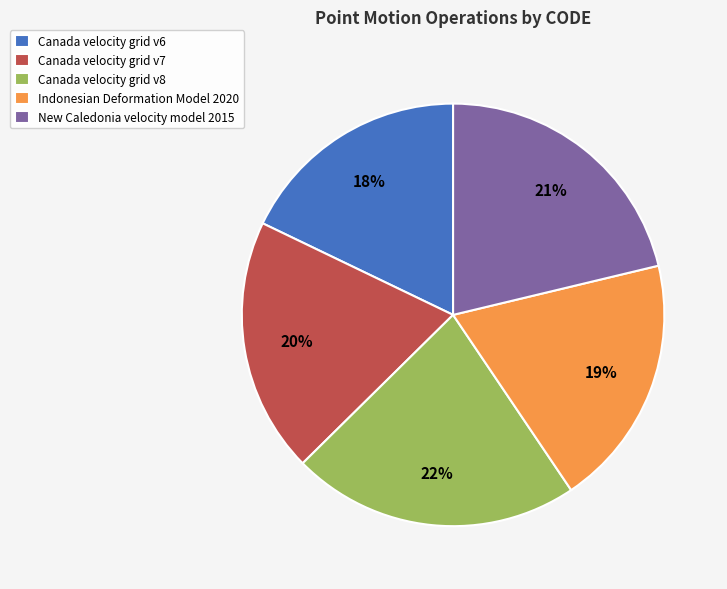

Approximately how many times larger is the value at New Caledonia velocity model 2015 compared to Canada velocity grid v7?

1.1